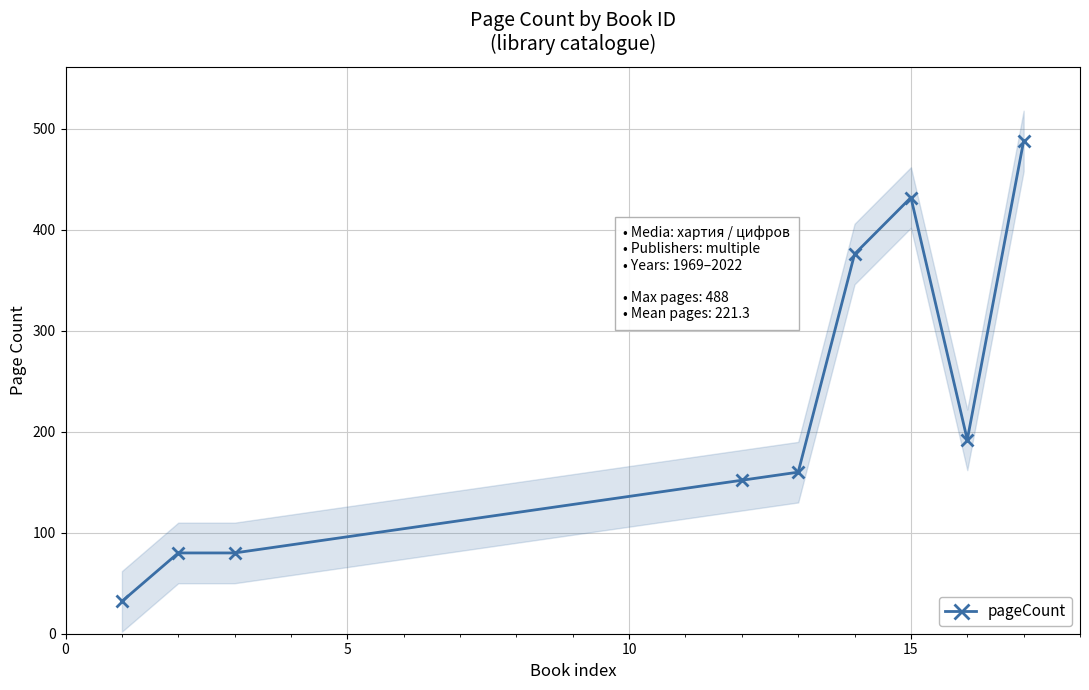

True or false: pageCount has more than 0 interior local peaks.

True